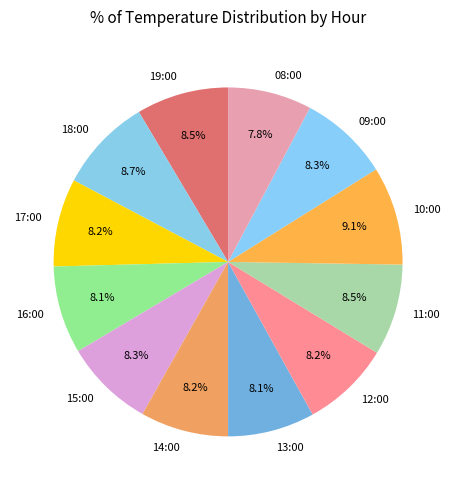

Does any single category account for the majority?

No